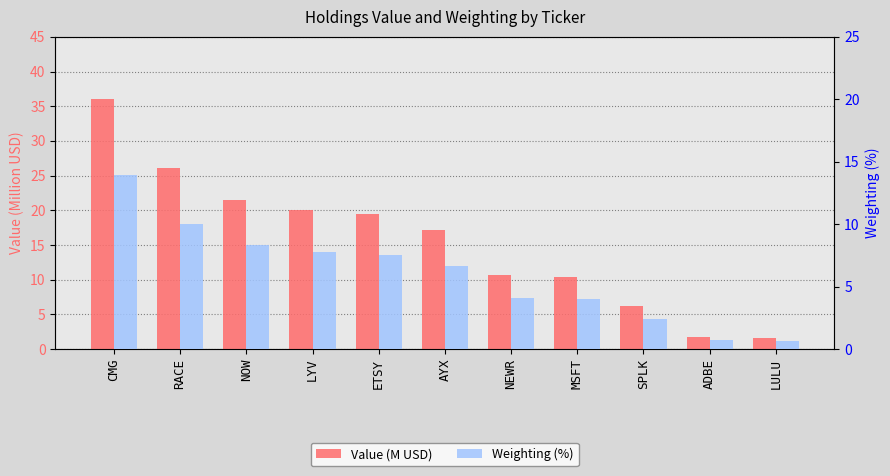

How many bars are there in total?

22